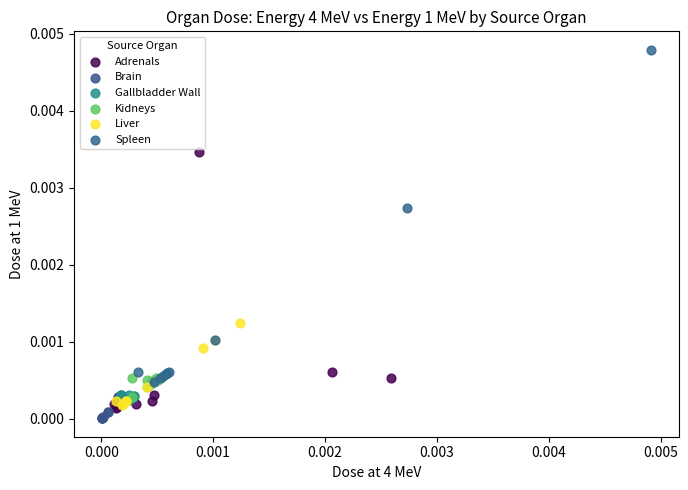

What are all the series names shown in the legend?

Adrenals, Brain, Gallbladder Wall, Kidneys, Liver, Spleen